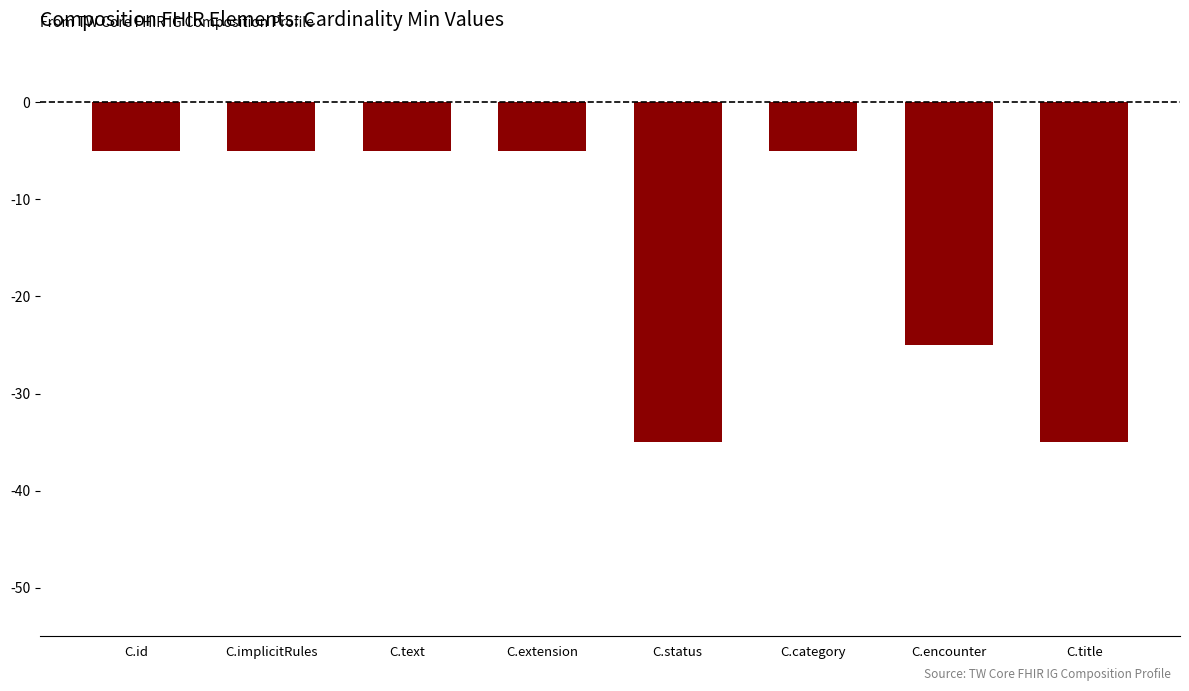

Which has a higher value, C.status or C.extension?

C.extension